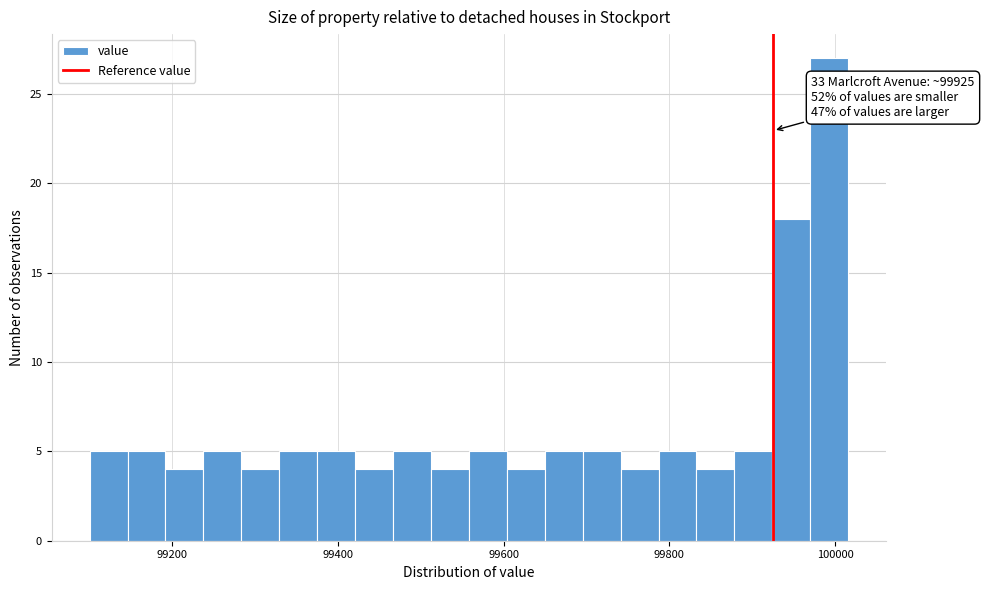

Around what value on the x-axis is the tallest bar? Give the approximate position of its centre, as read against the axis.

100000